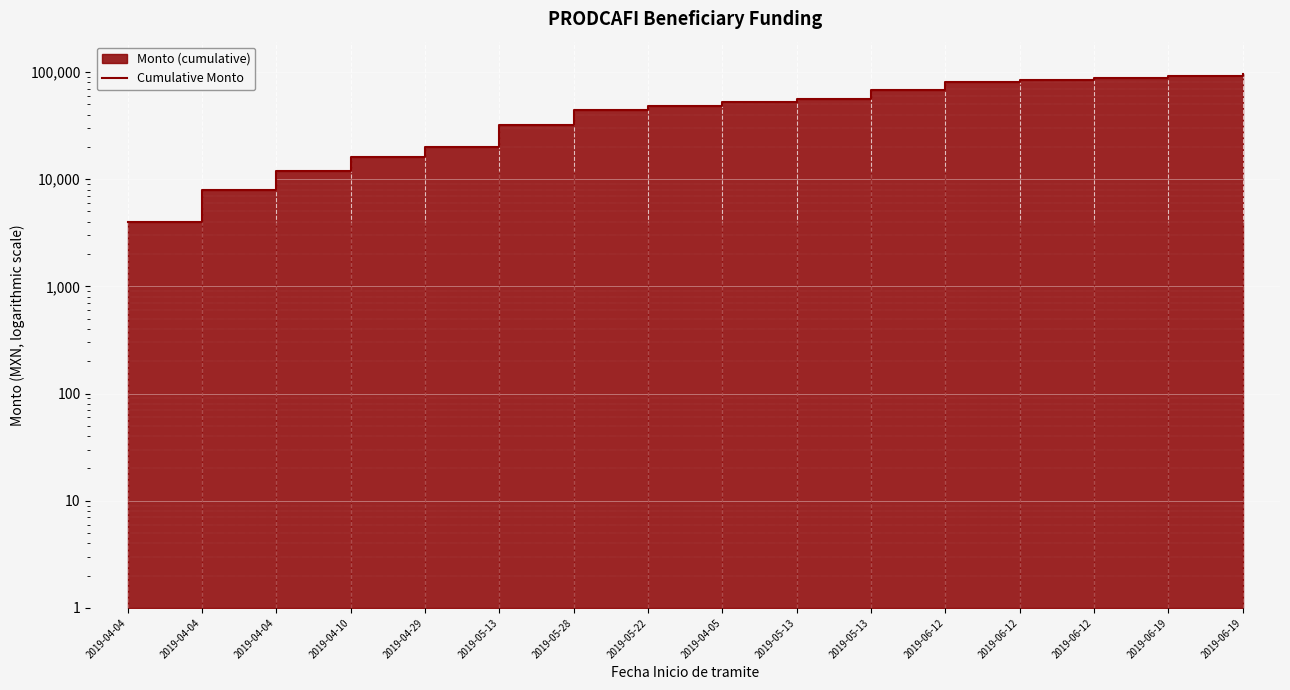

What is the smallest value displayed?

4000